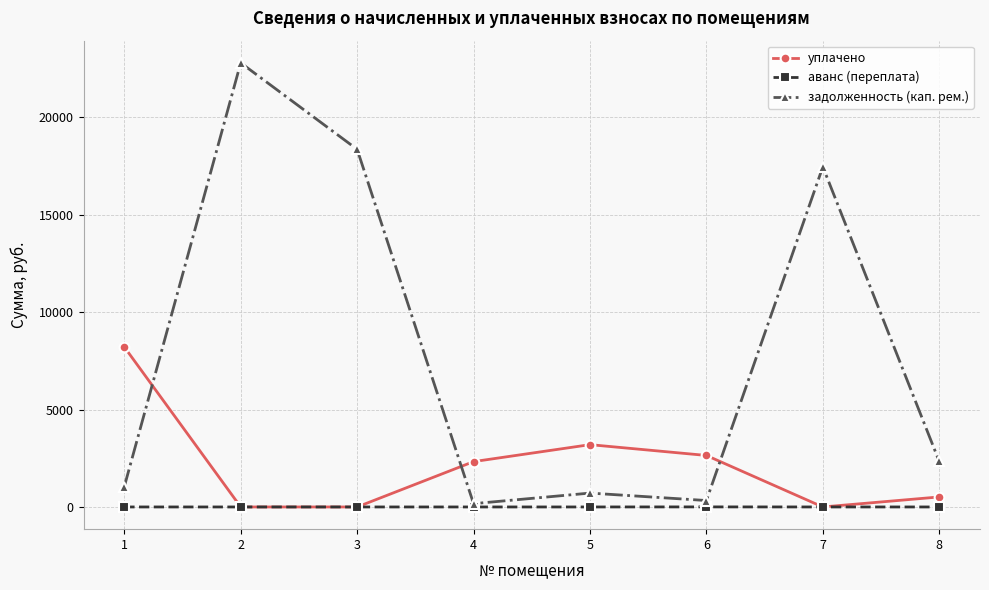

What is the difference between the highest and lowest values at 7?

17456.0